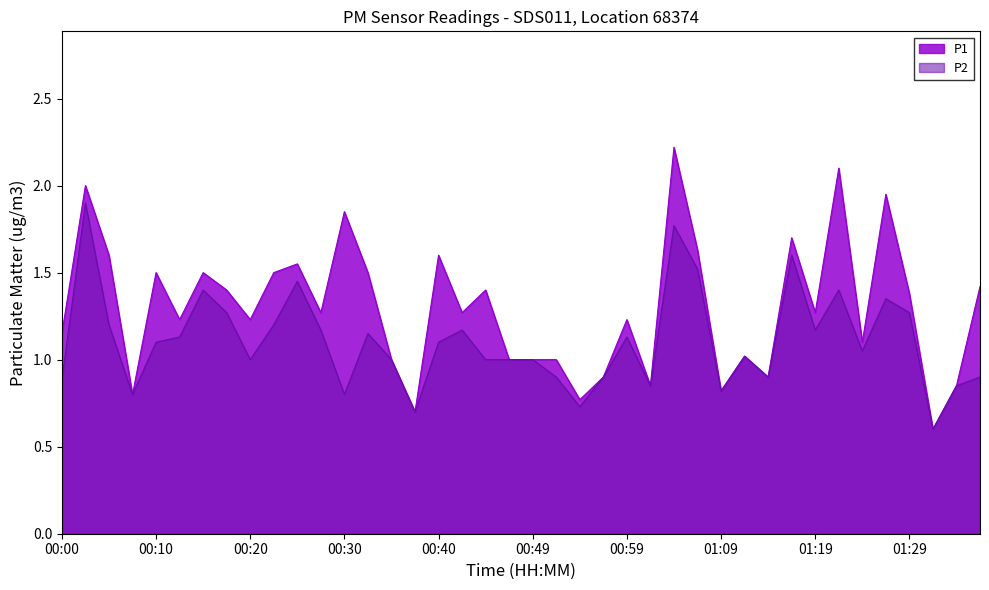

At which category does the chart reach its minimum across all series?

01:31